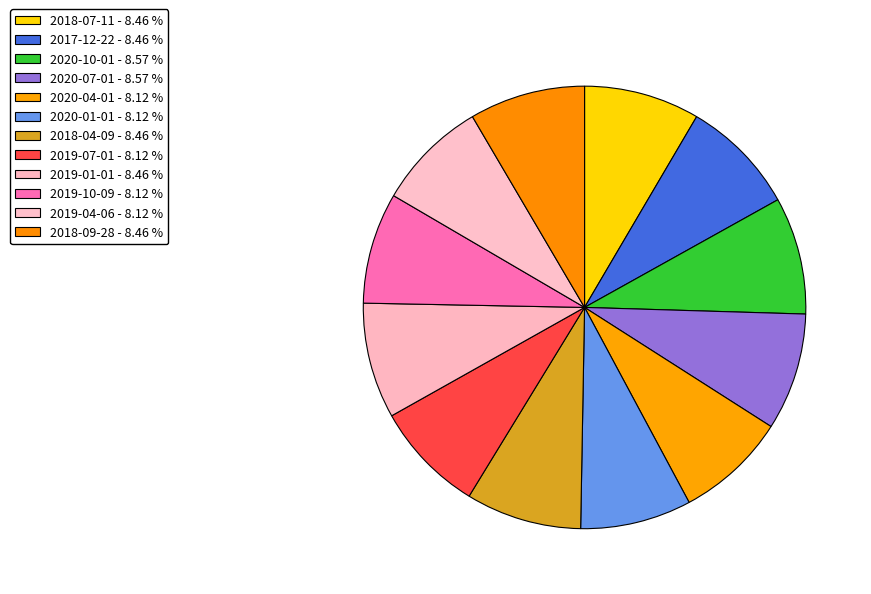

How many slices are in this pie chart?

12